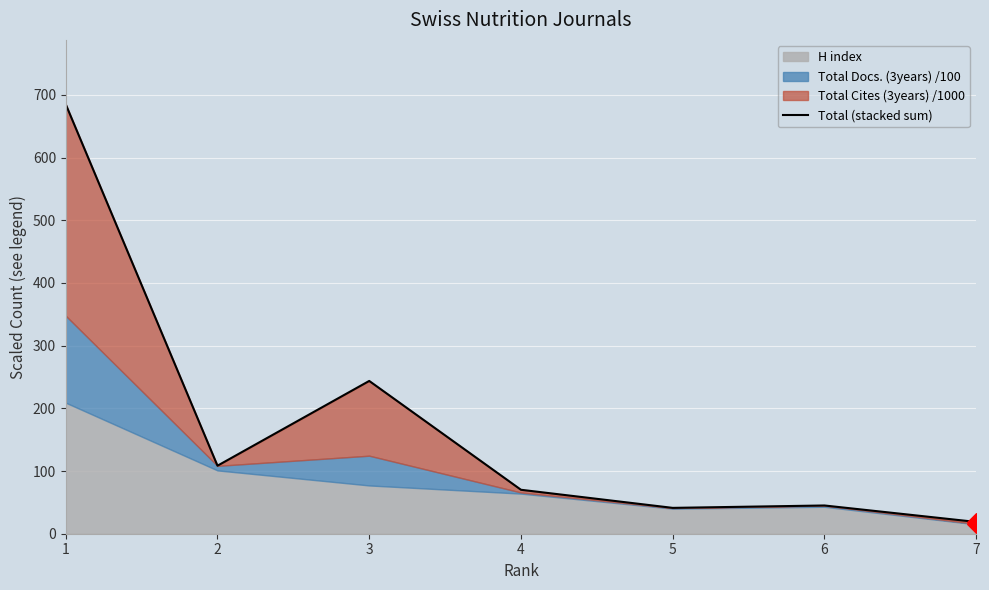

What is the change in value from 3 to 4?

-173.6